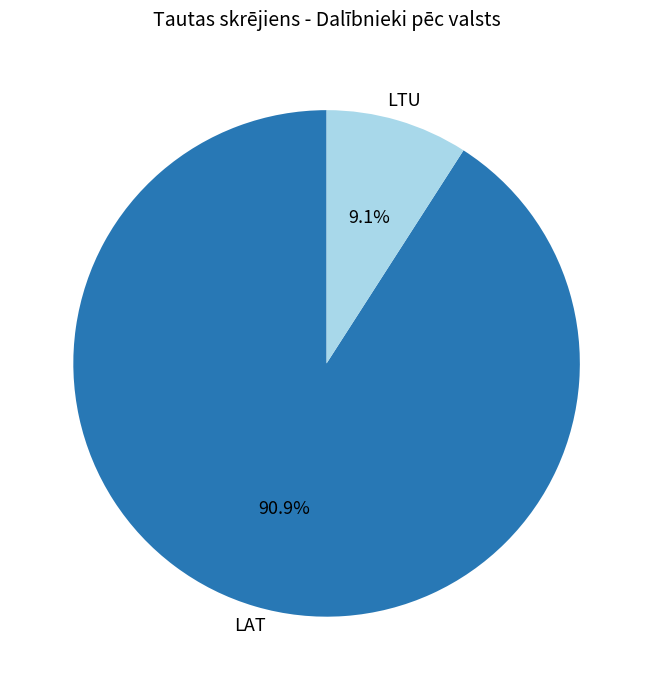

Is there a majority slice in this chart?

Yes